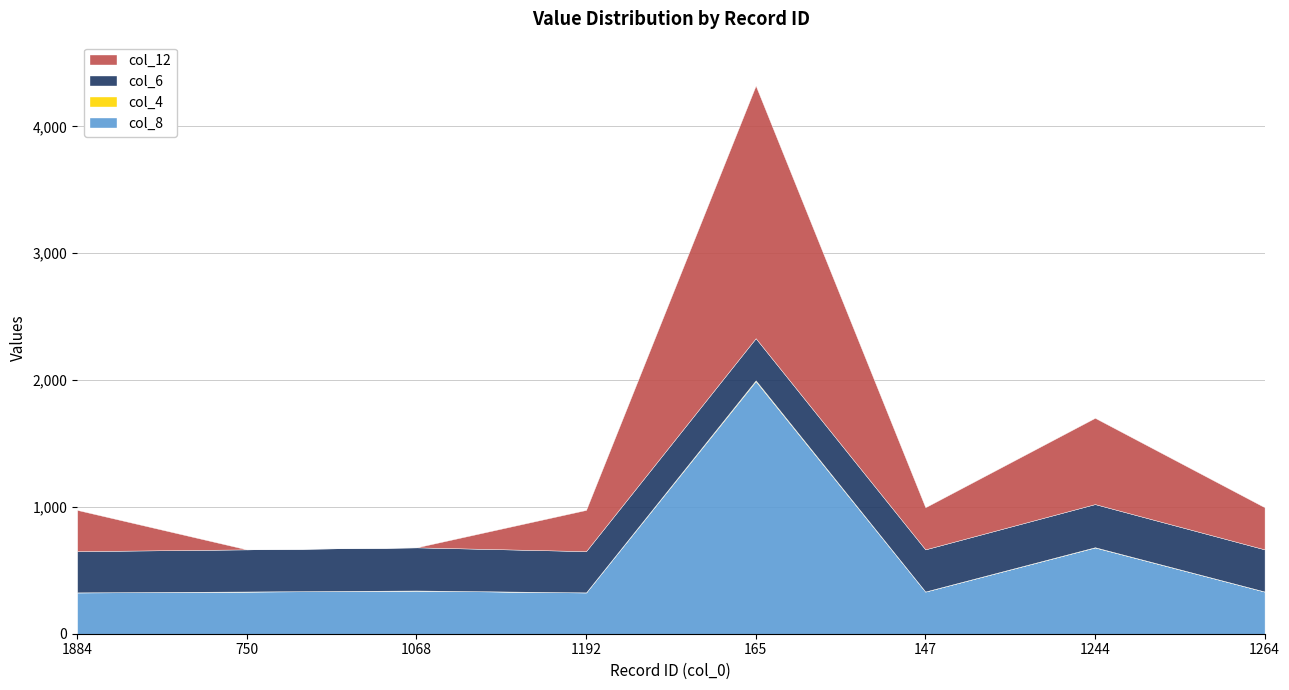

How many data points in col_6 are above 332?

2